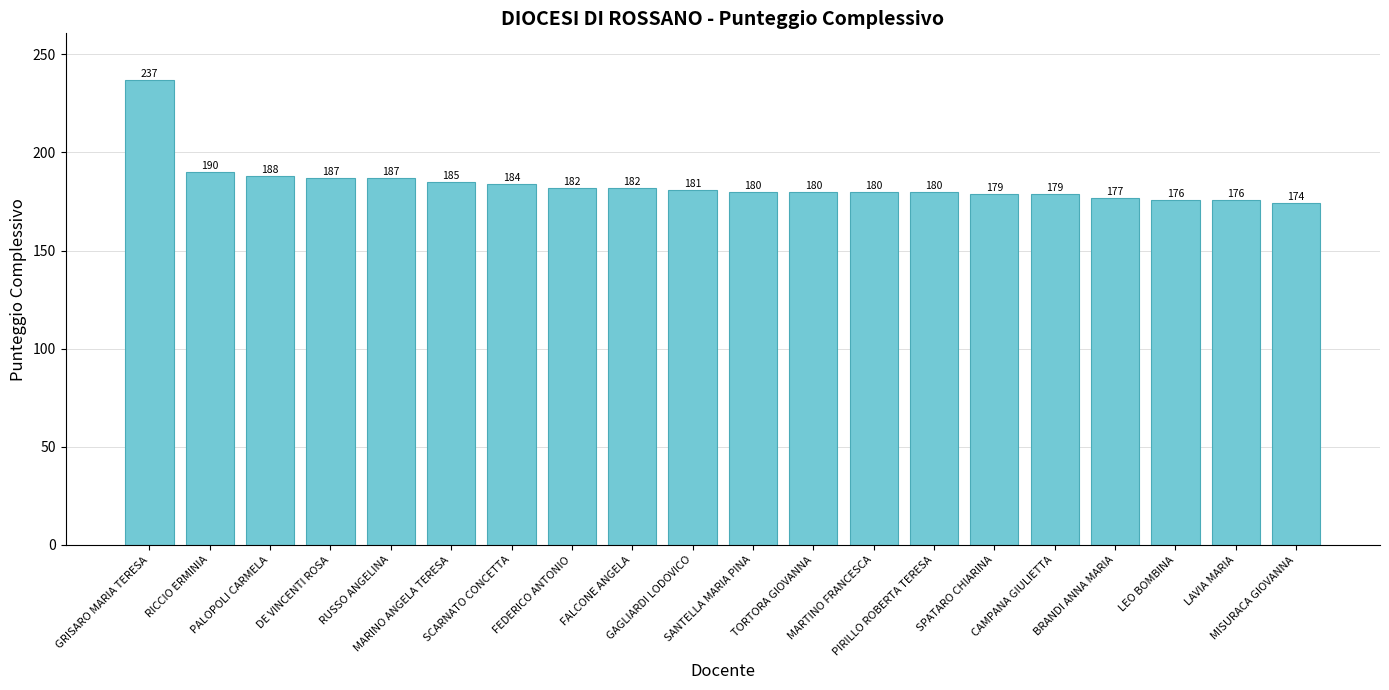

How many data points are less than 181?

10